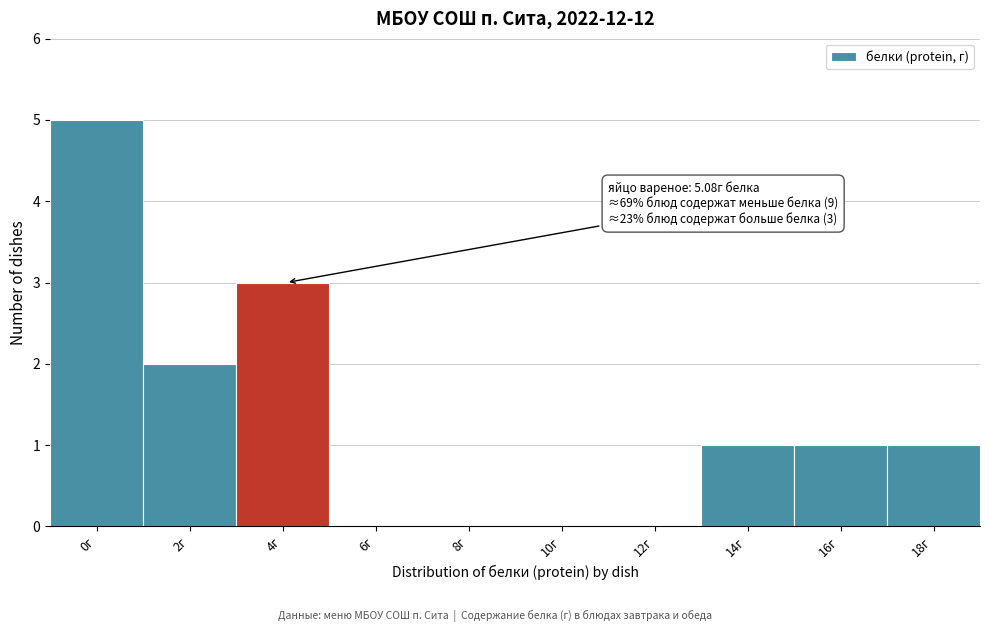

Reading right to left, extract all data points from this chart.

18г=1	16г=1	14г=1	12г=0	10г=0	8г=0	6г=0	4г=3	2г=2	0г=5